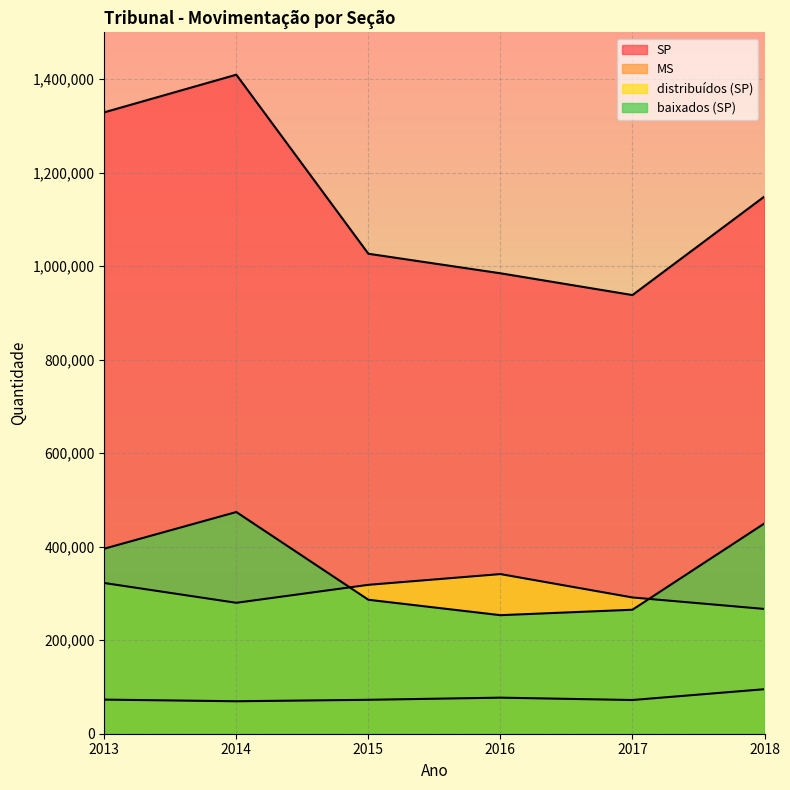

What is the sum of all distribuídos (SP) values?

1820351